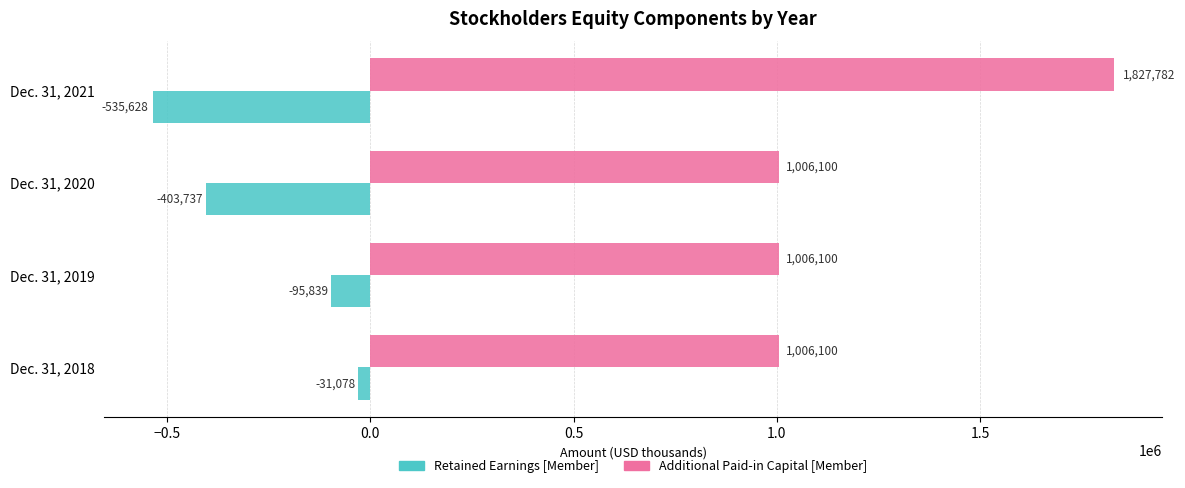

The value of Additional Paid-in Capital [Member] at Dec. 31, 2021 is 1275381. True or false?

False